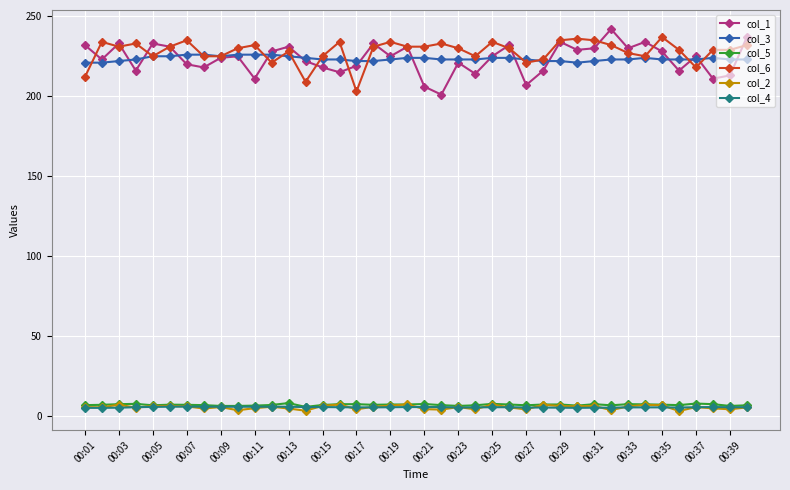

At how many categories does at least one series exceed 21?

40